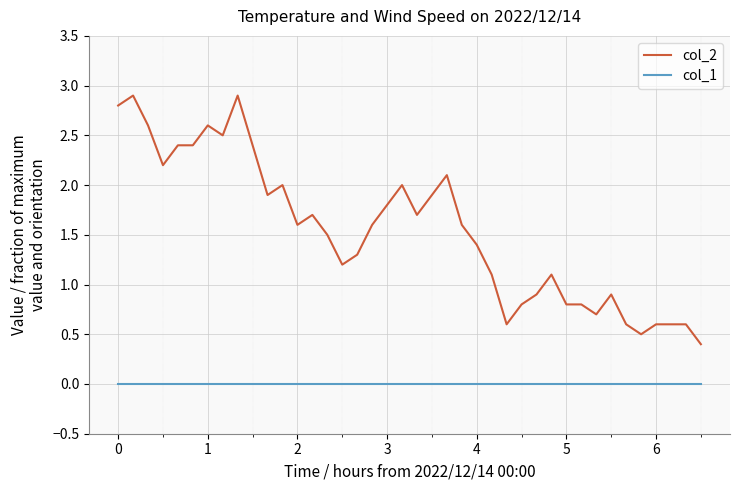

Reading left to right, extract all data points from this chart.

col_2: 2.8	2.9	2.6	2.2	2.4	2.4	2.6	2.5	2.9	2.4	1.9	2.0	1.6	1.7	1.5	1.2	1.3	1.6	1.8	2.0	1.7	1.9	2.1	1.6	1.4	1.1	0.6	0.8	0.9	1.1	0.8	0.8	0.7	0.9	0.6	0.5	0.6	0.6	0.6	0.4
col_1: 0.0	0.0	0.0	0.0	0.0	0.0	0.0	0.0	0.0	0.0	0.0	0.0	0.0	0.0	0.0	0.0	0.0	0.0	0.0	0.0	0.0	0.0	0.0	0.0	0.0	0.0	0.0	0.0	0.0	0.0	0.0	0.0	0.0	0.0	0.0	0.0	0.0	0.0	0.0	0.0